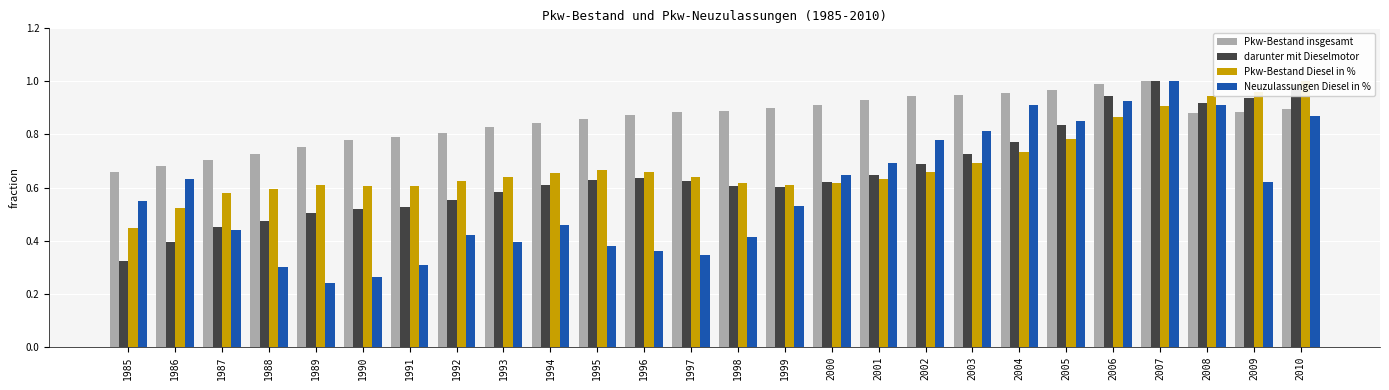

Which series has the widest spread of values?

Neuzulassungen Diesel in %